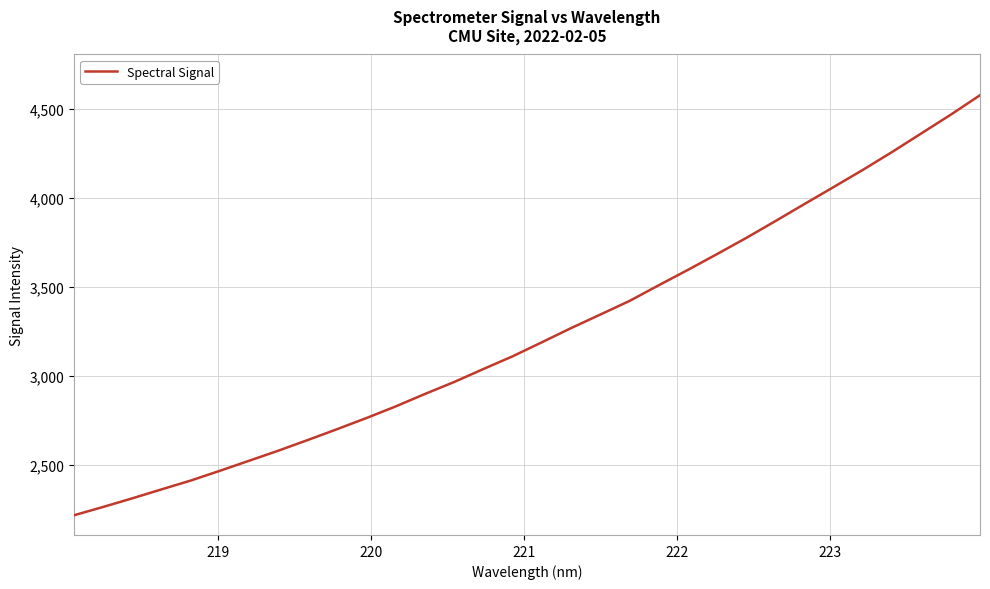

What is the greatest value displayed?

4578.2